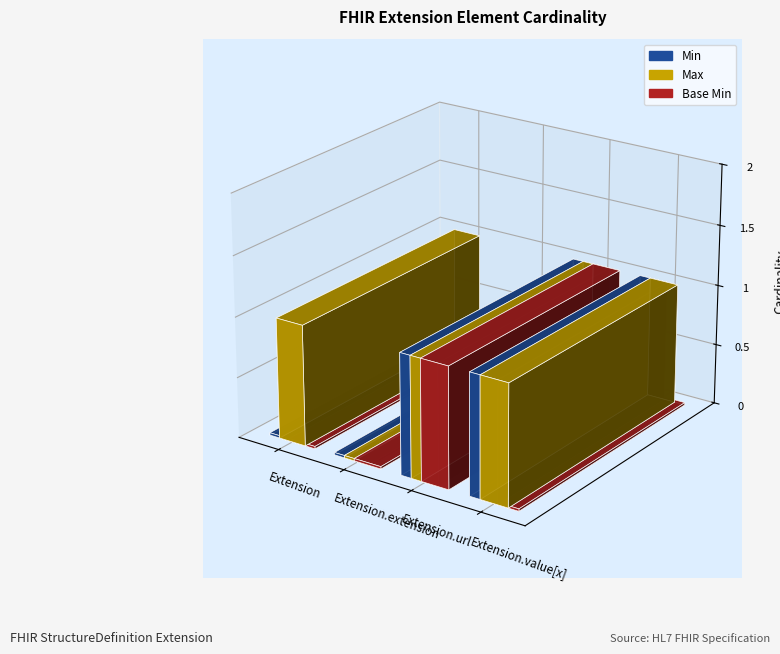

What are all the series names shown in the legend?

Min, Max, Base Min